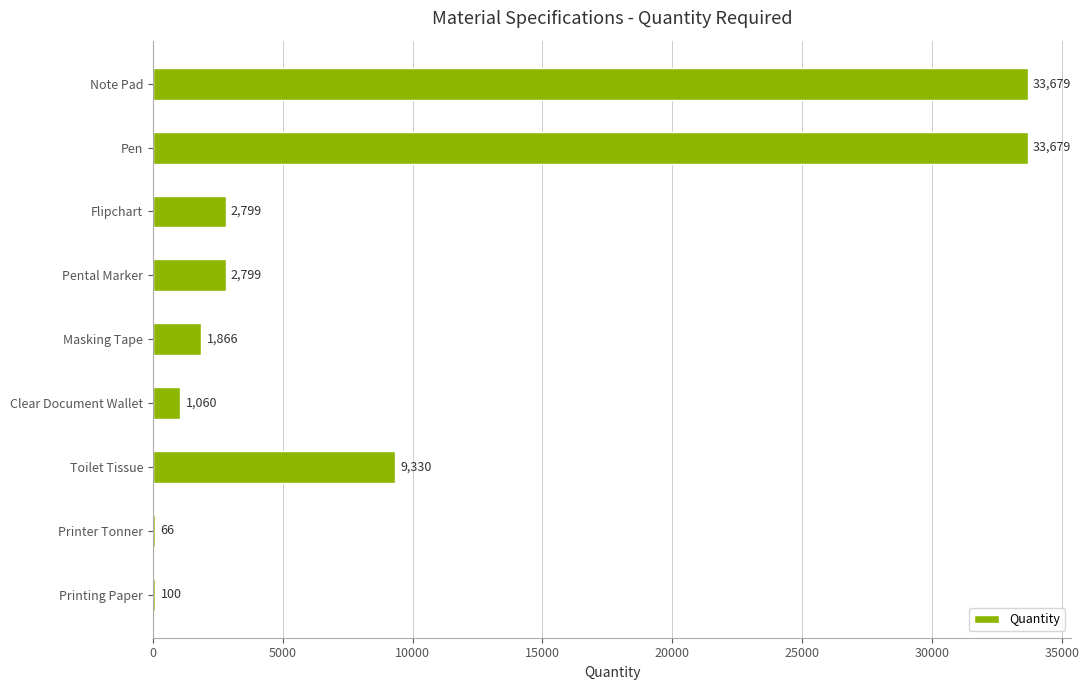

What is the maximum value shown in the chart?

33679